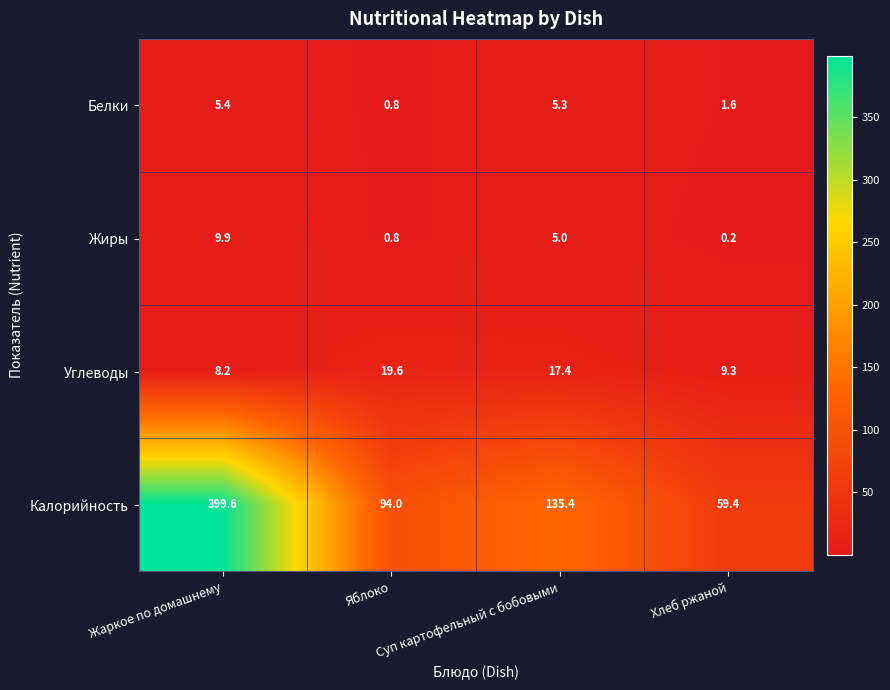

What is the average value of the Жиры series?

4.0